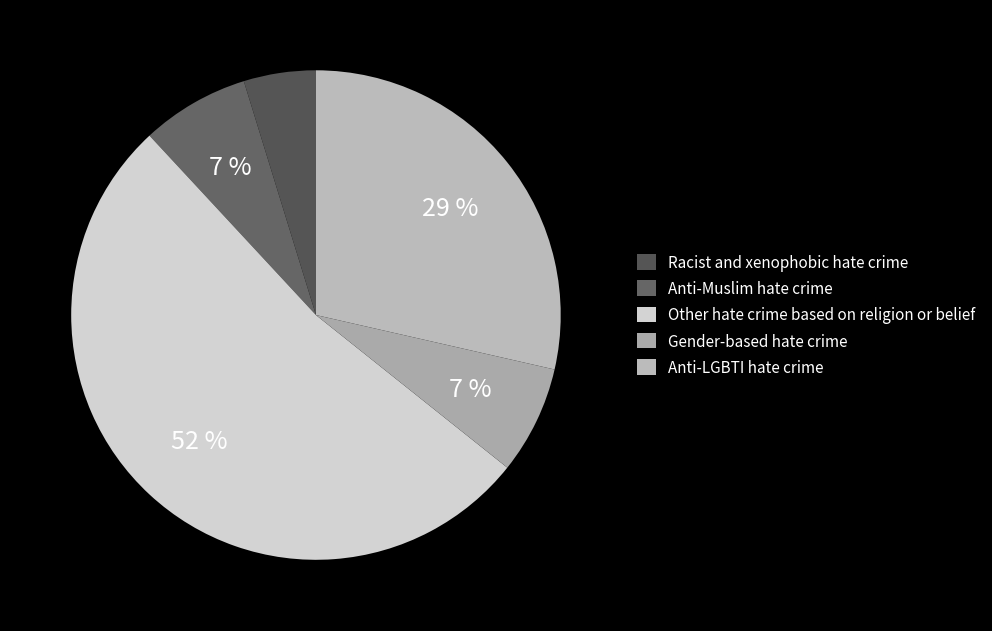

To the nearest percent, what is the average slice percentage?

20%